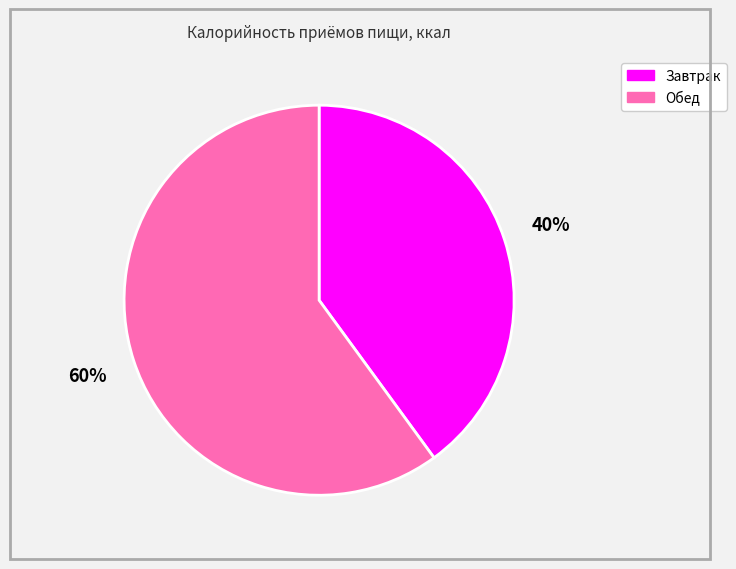

Is the sum of Обед and Завтрак greater than half?

Yes